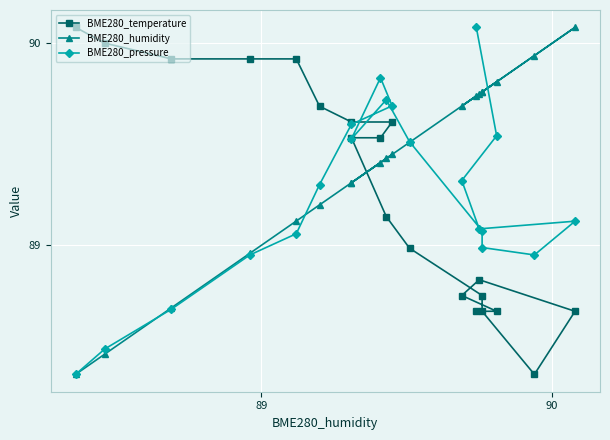

At how many categories does at least one series exceed 88?

20